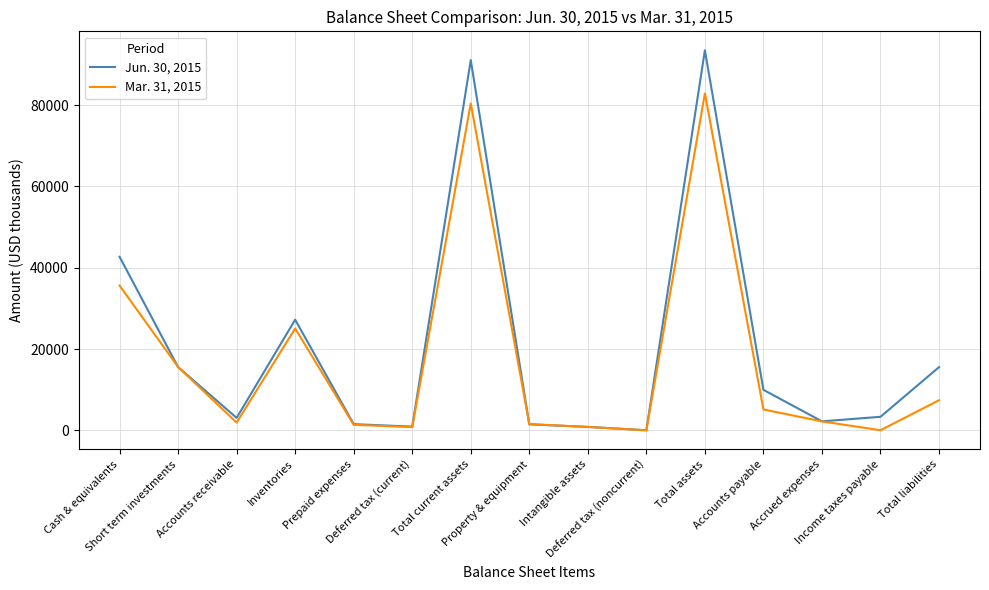

How many values in the Mar. 31, 2015 series are below 2214?

7